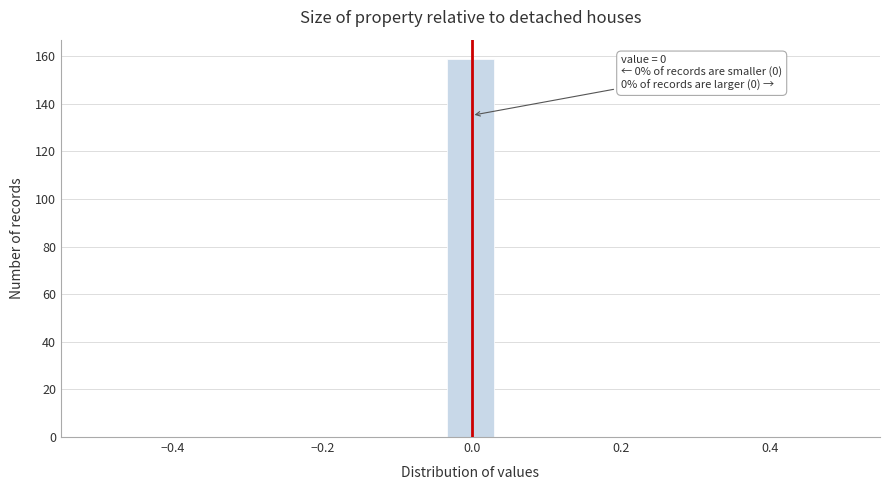

Around what value on the x-axis is the tallest bar? Give the approximate position of its centre, as read against the axis.

0.00